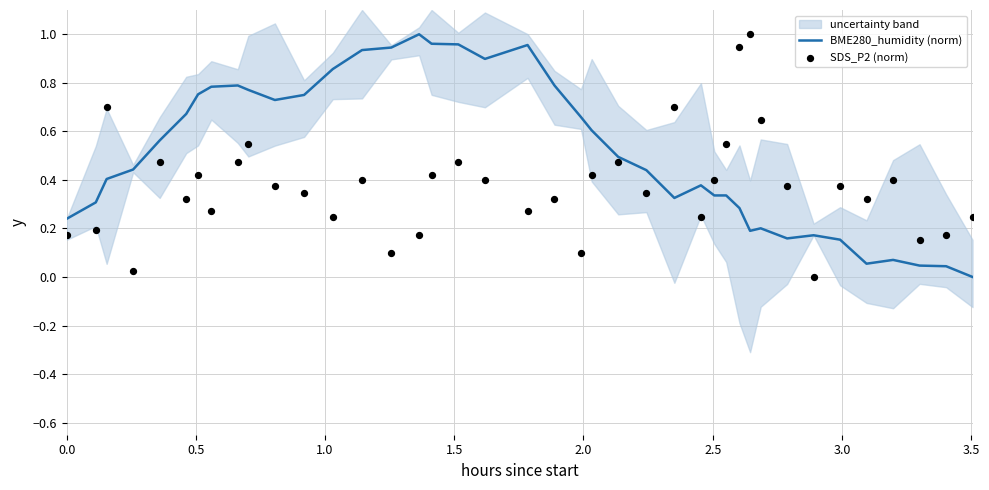

Which series has the widest spread of Y values?

BME280_humidity (norm)